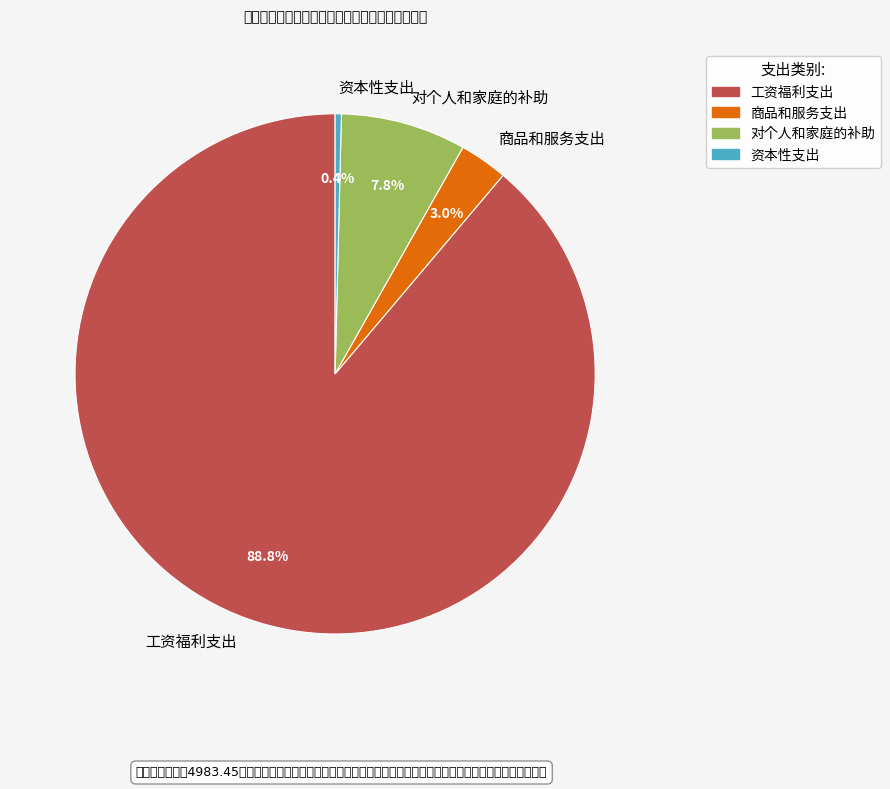

Rank the categories by value from highest to lowest.

工资福利支出, 对个人和家庭的补助, 商品和服务支出, 资本性支出